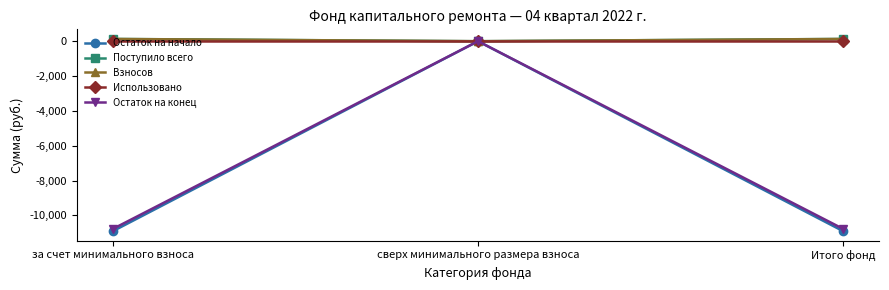

Reading right to left, extract all data points from this chart.

Остаток на начало: -10895.8	0.0	-10895.8
Поступило всего: 130.6	0.0	130.6
Взносов: 128.6	0.0	128.6
Использовано: 0.0	0.0	0.0
Остаток на конец: -10765.2	0.0	-10765.2